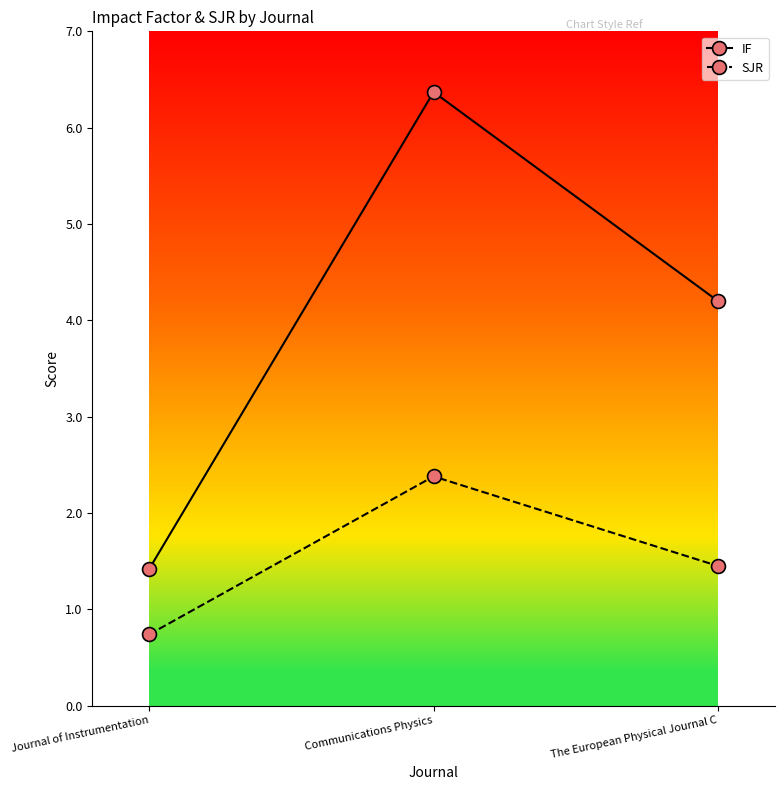

Count the SJR values in the range 0 to 2.

2